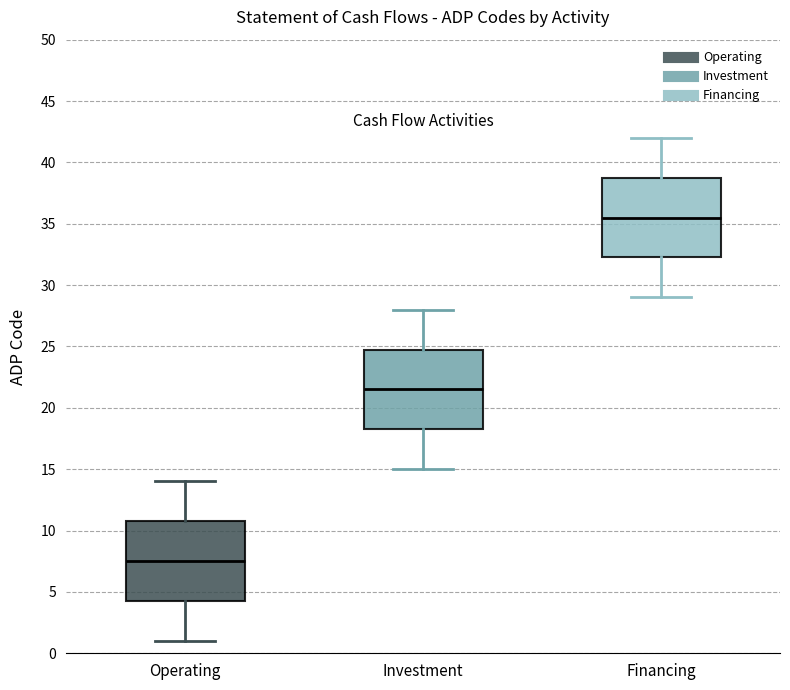

Which box's median line is the highest?

Financing